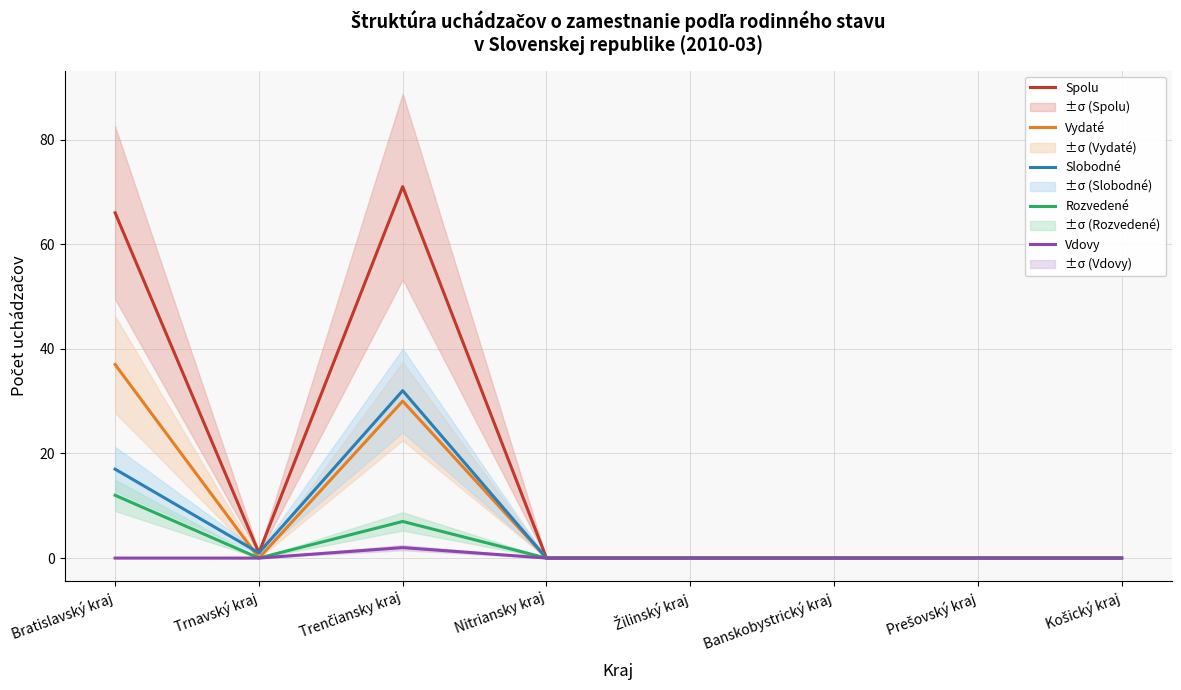

Rank the categories by Vydaté value from lowest to highest.

Trnavský kraj, Nitriansky kraj, Žilinský kraj, Banskobystrický kraj, Prešovský kraj, Košický kraj, Trenčiansky kraj, Bratislavský kraj